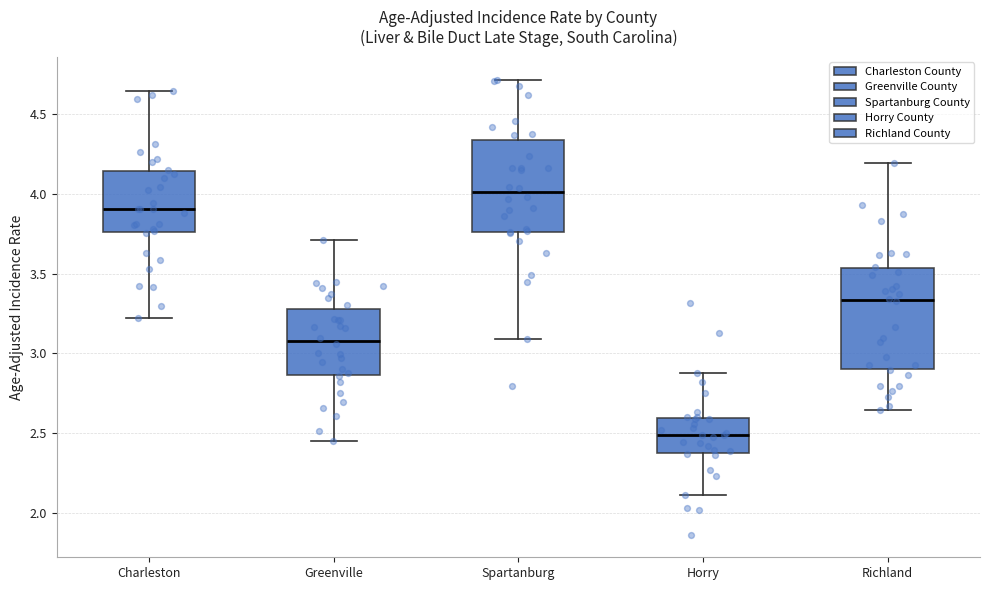

Where does the lower whisker of the box for Richland end on the y-axis? The values are not printed on the chart, so give them approximately, as read against the axis.

2.65